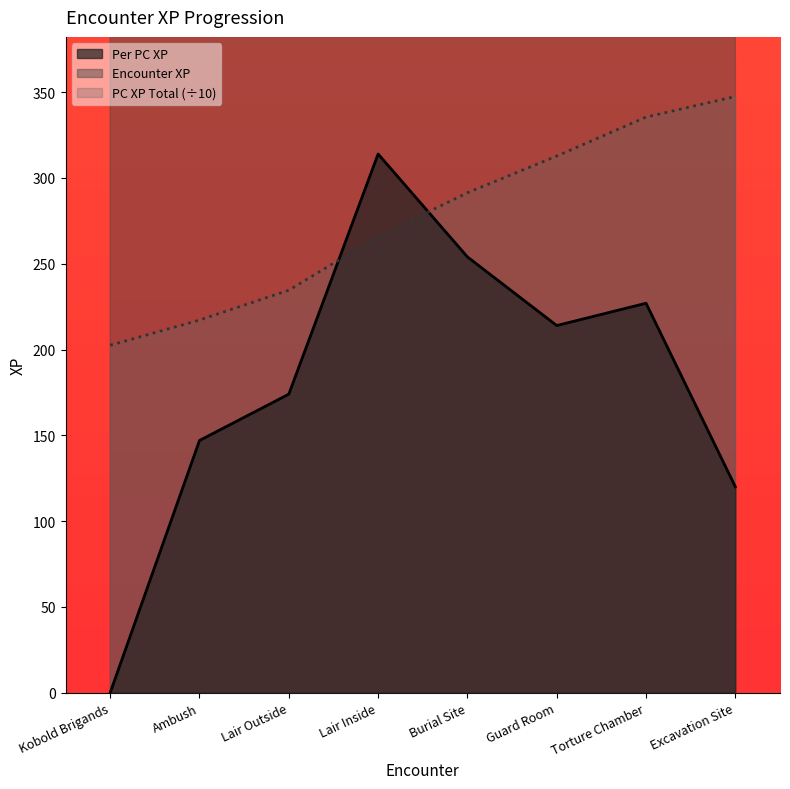

True or false: Per PC XP and PC XP Total intersect in this chart.

True